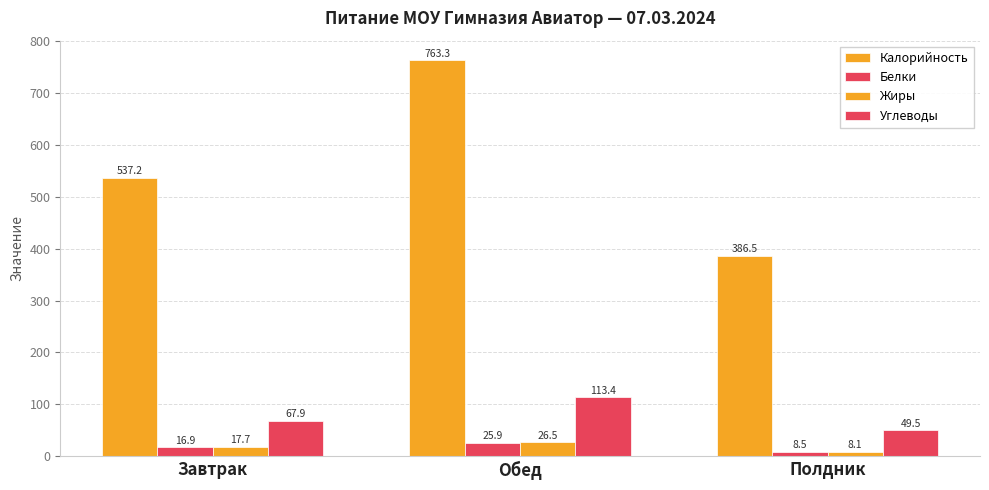

Which series changed the most between Обед and Полдник?

Калорийность